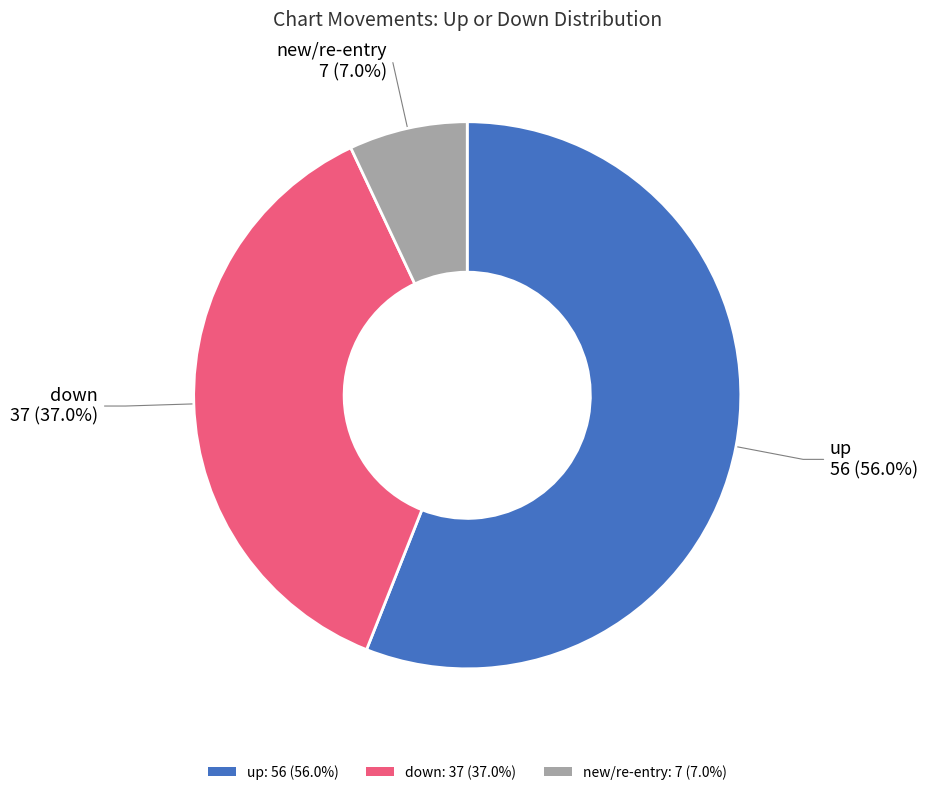

Rank the categories by value from highest to lowest.

up: 56 (56.0%), down: 37 (37.0%), new/re-entry: 7 (7.0%)